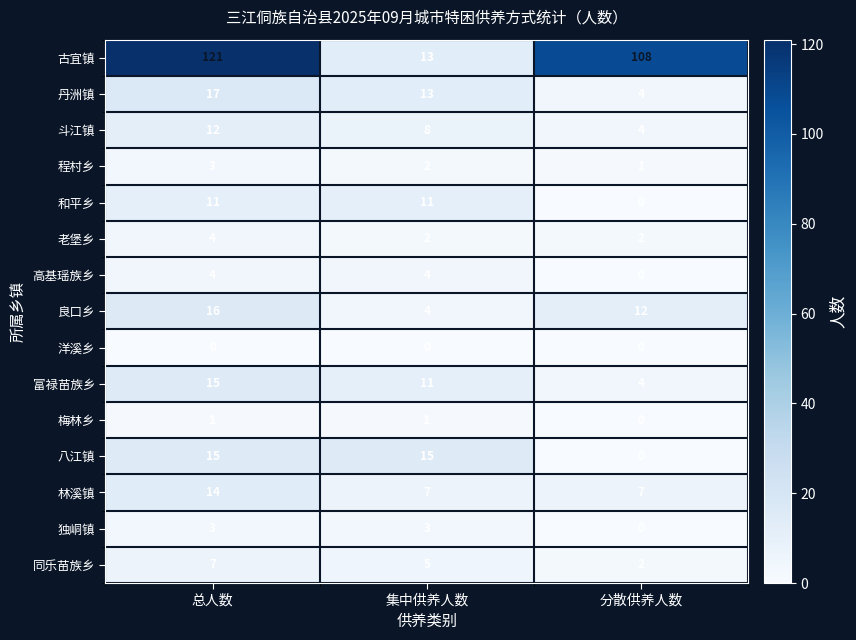

Which series has the widest spread of values?

古宜镇